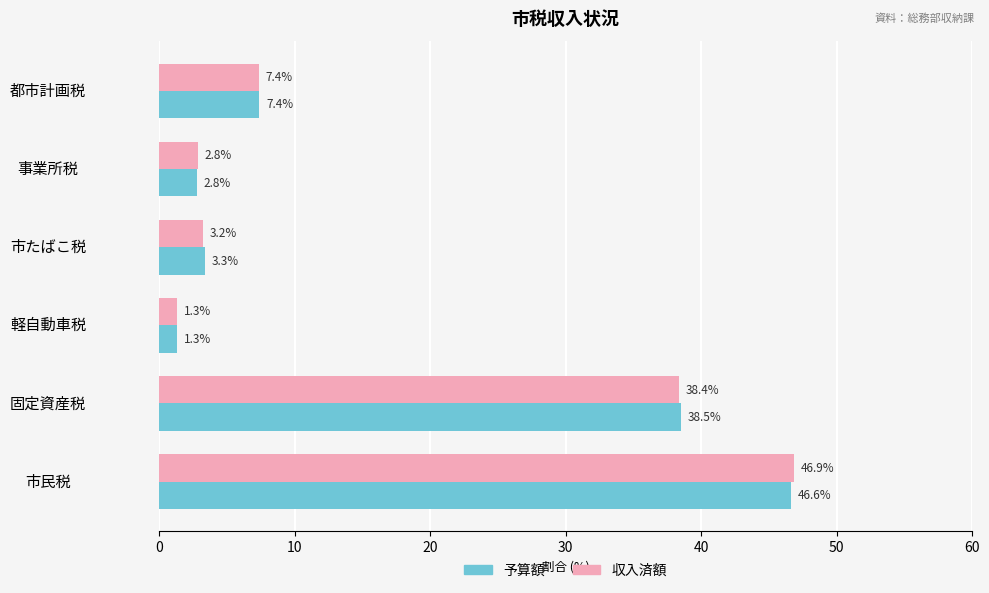

What is the highest value of the 収入済額 series?

46.9